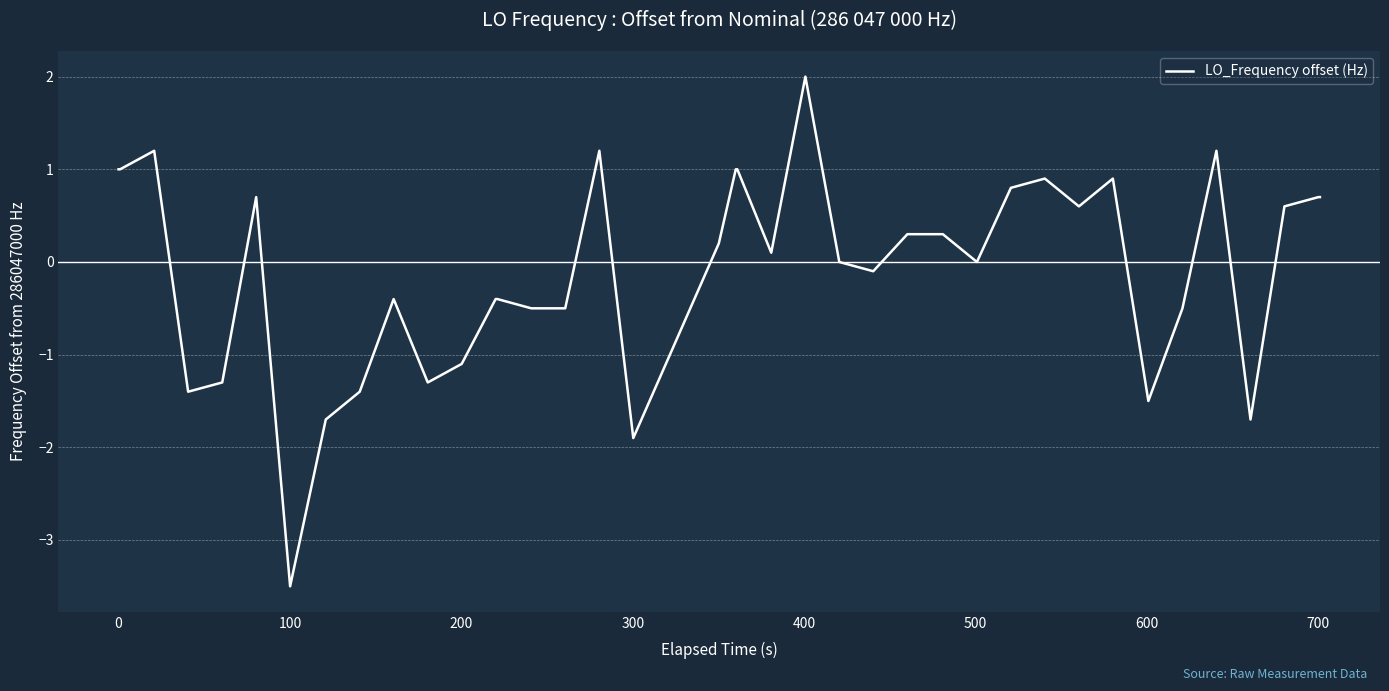

What is the smallest value displayed?

-3.5